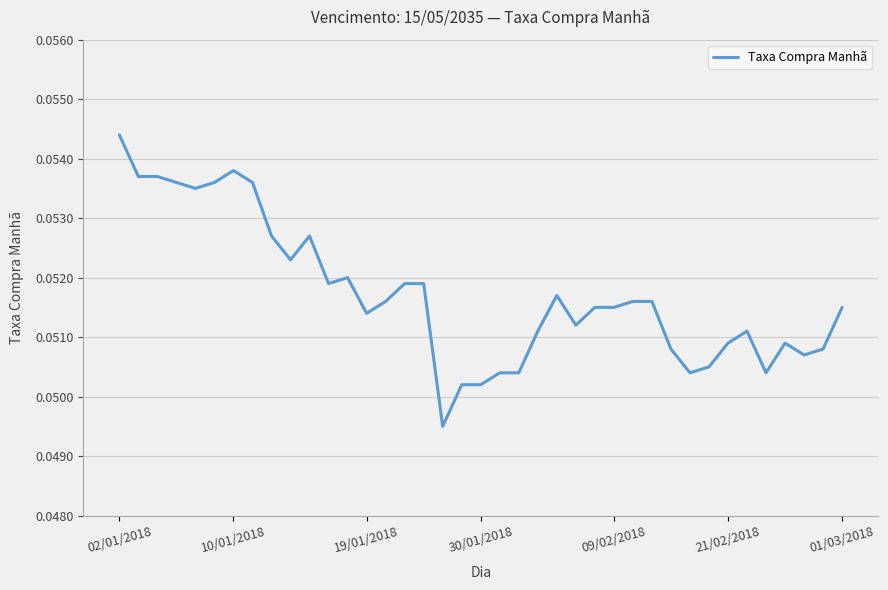

Which label corresponds to the largest value in the chart?

02/01/2018